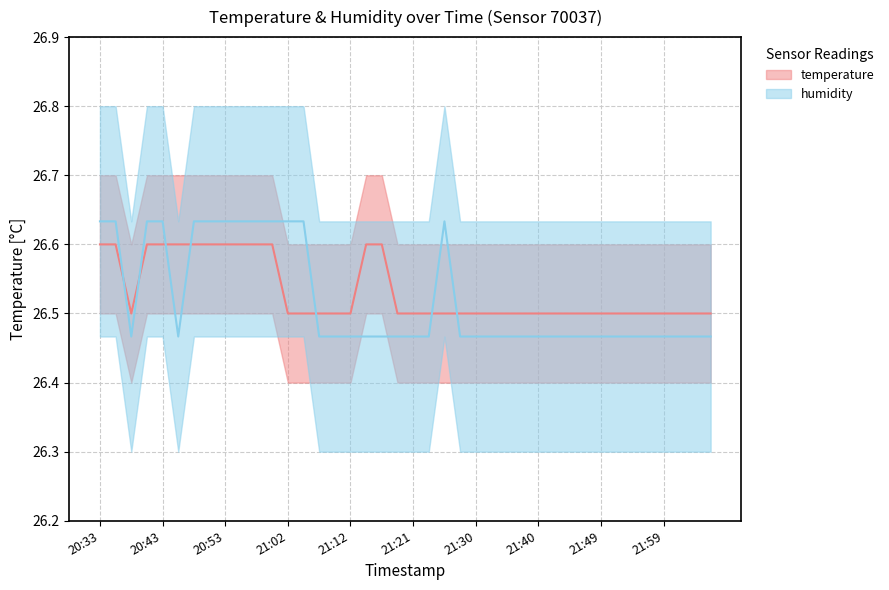

Is the value of humidity at 20:57 greater than the value of temperature at 20:52?

Yes